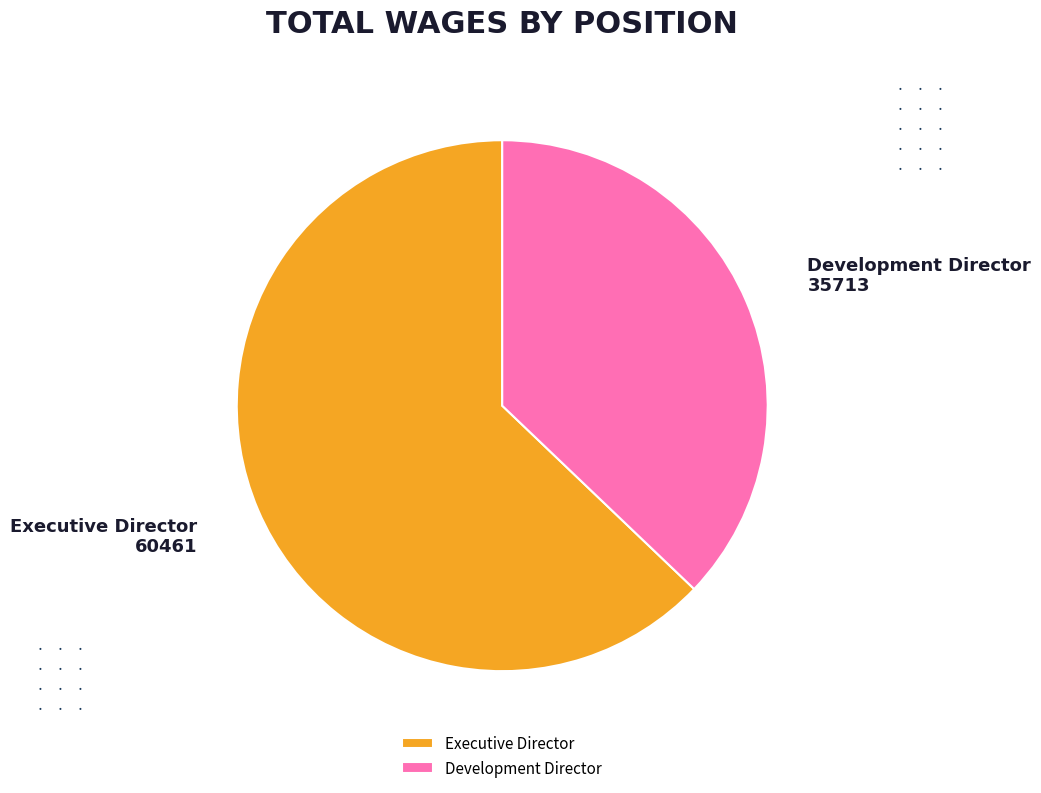

How many slices are in this pie chart?

2